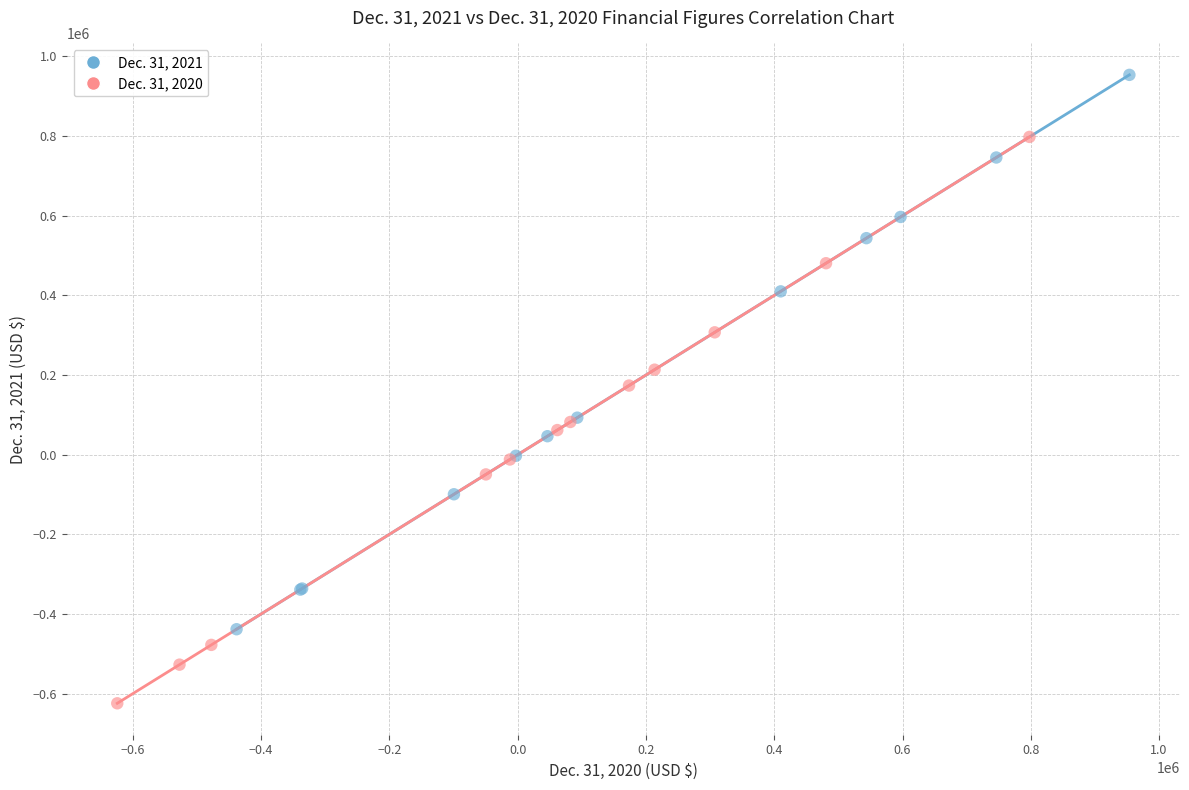

Which series contains the lowest Y value?

Dec. 31, 2020